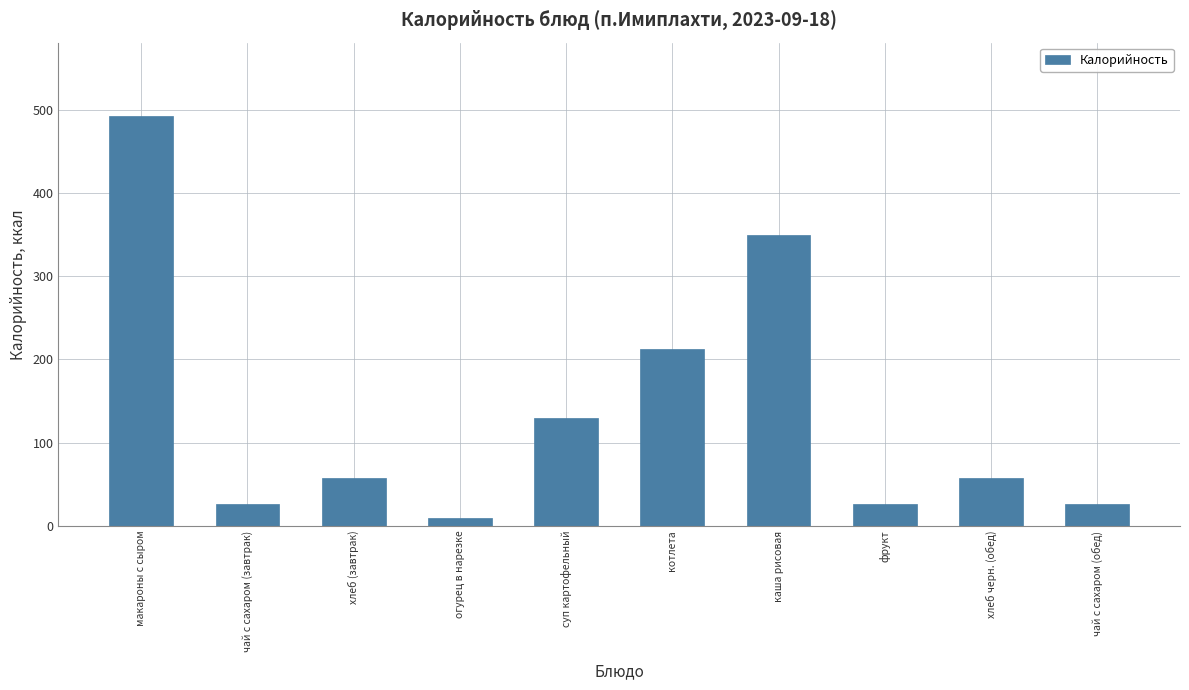

Which label corresponds to the smallest value in the chart?

огурец в нарезке